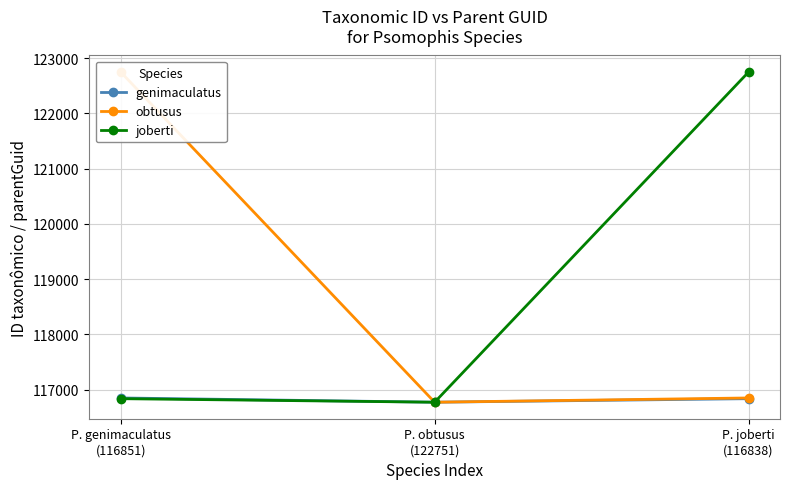

What is the label of the 2nd point from the right?

P. obtusus
(122751)